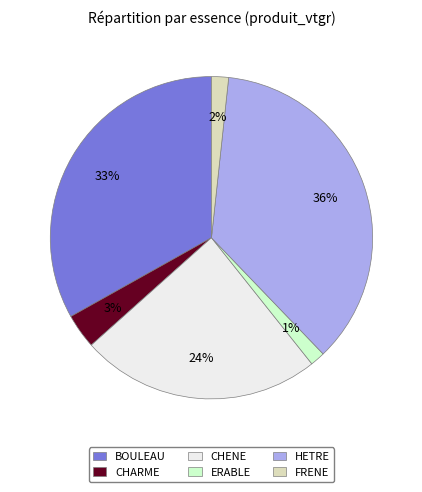

What percentage is the FRENE slice, to the nearest percent?

2%